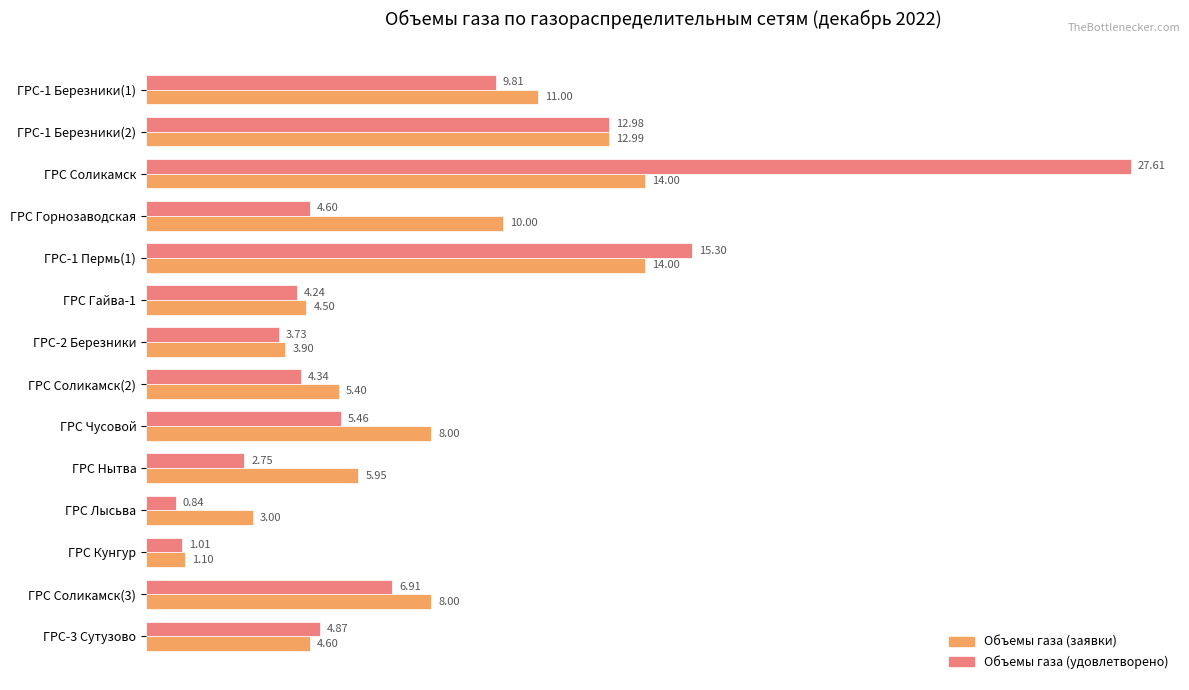

Between ГРС Гайва-1 and ГРС Лысьва, which series saw the biggest shift?

Объемы газа (удовлетворено)